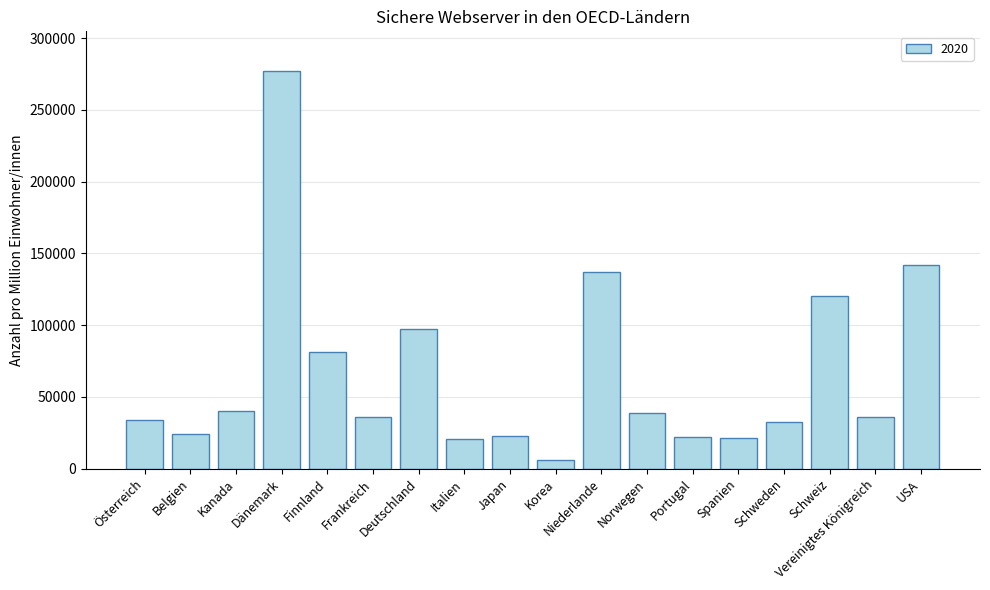

Which category has the highest value across all series?

Dänemark